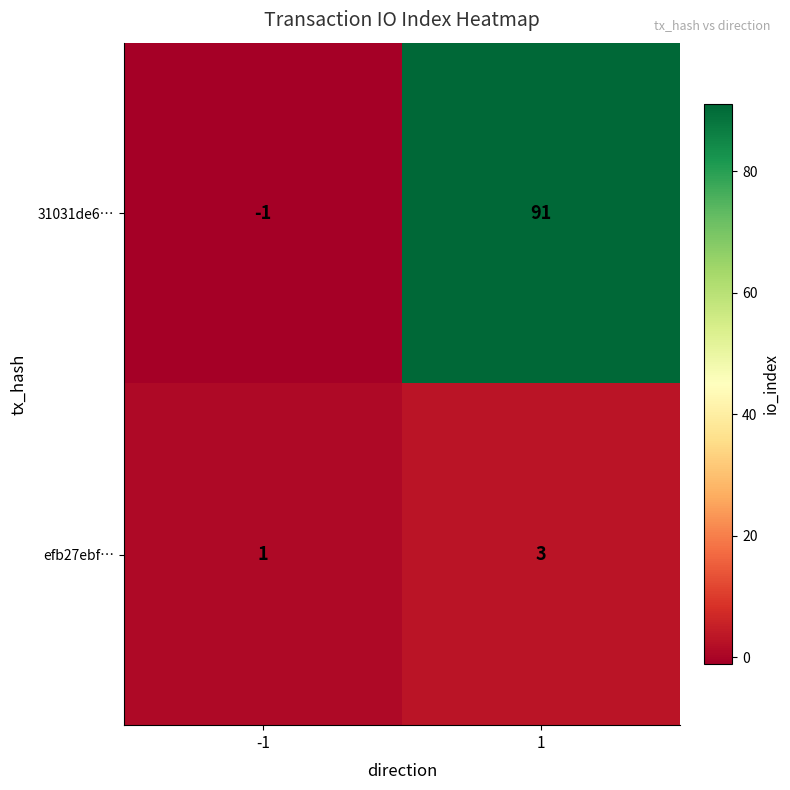

Read the 31031de6… value at 1.

91